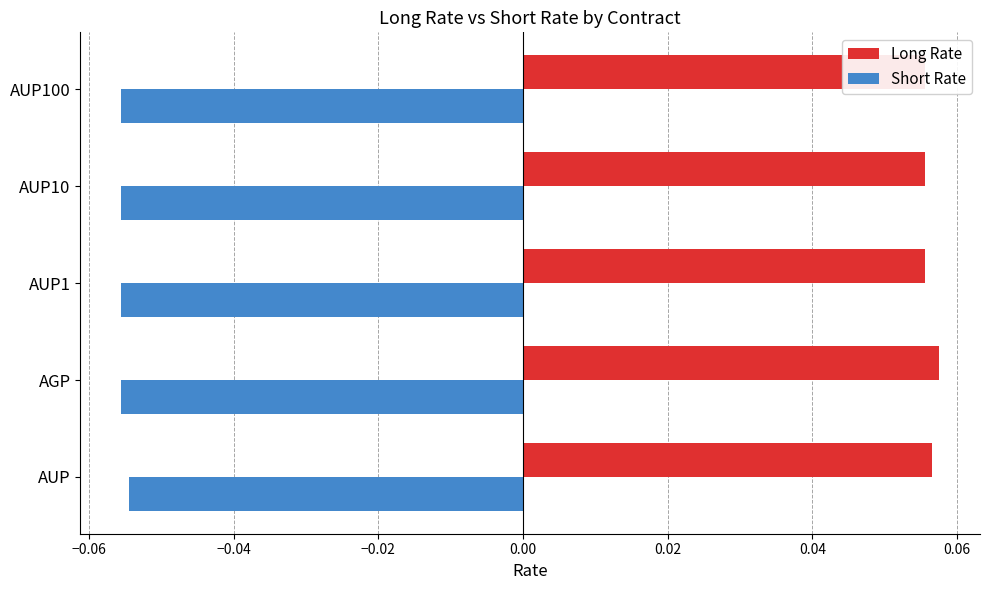

What is the value of the Long Rate bar at the 5th from the left?

0.1